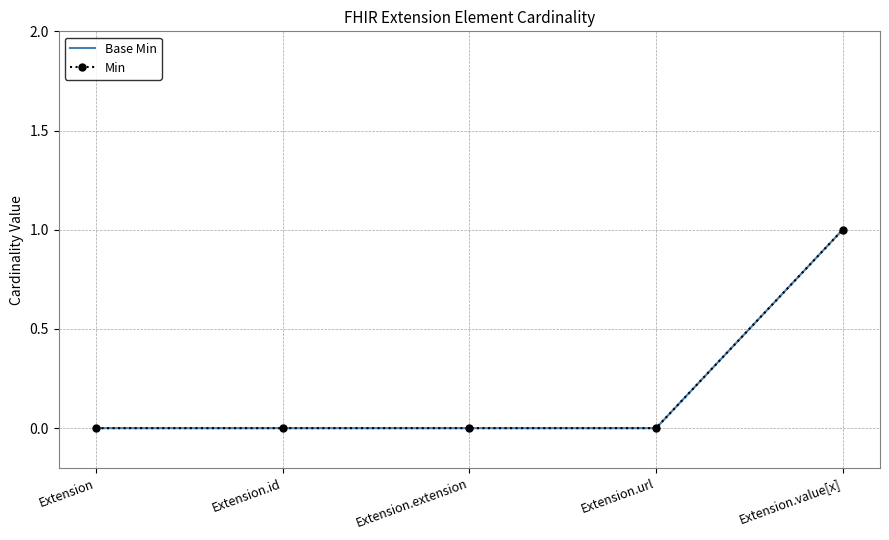

True or false: Base Min has a value of 0 at Extension.id.

True